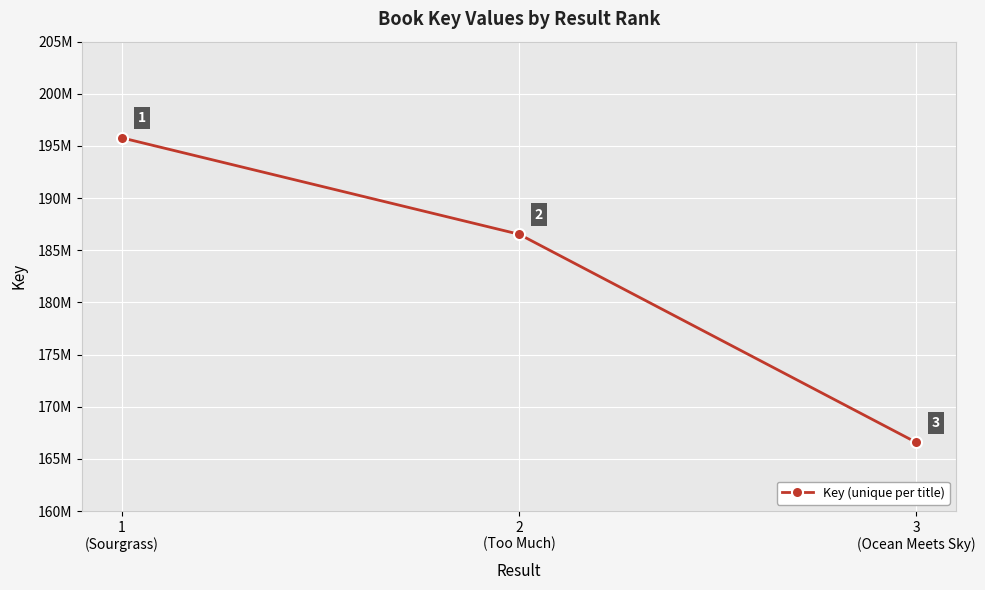

True or false: the data shows 186535550 at 2
(Too Much).

True